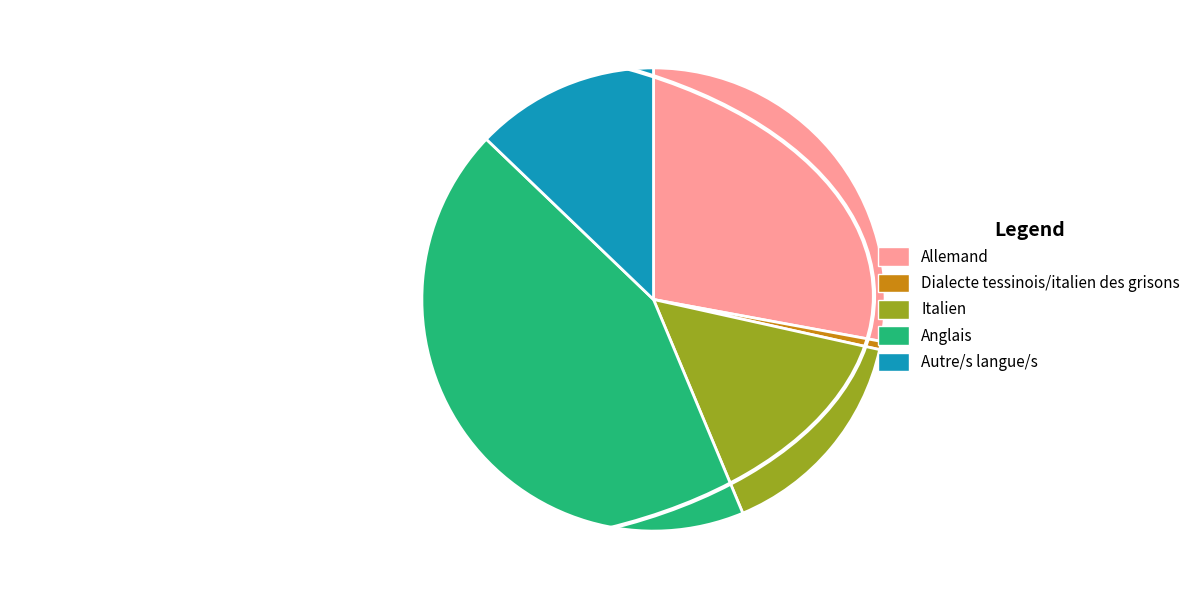

How many slices are in this pie chart?

5